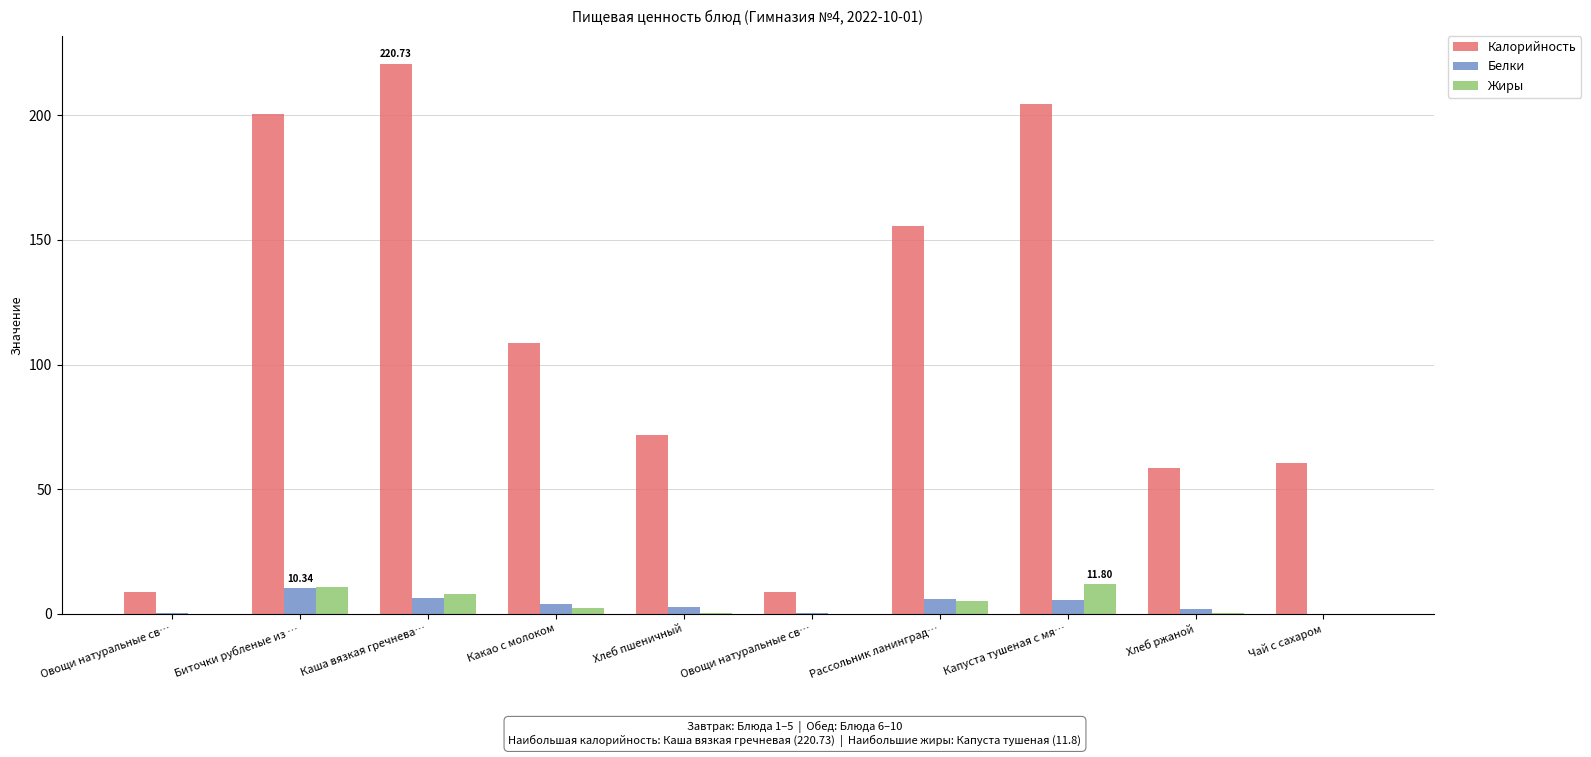

Which has a higher value, Каша вязкая гречнева… or Какао с молоком?

Каша вязкая гречнева…